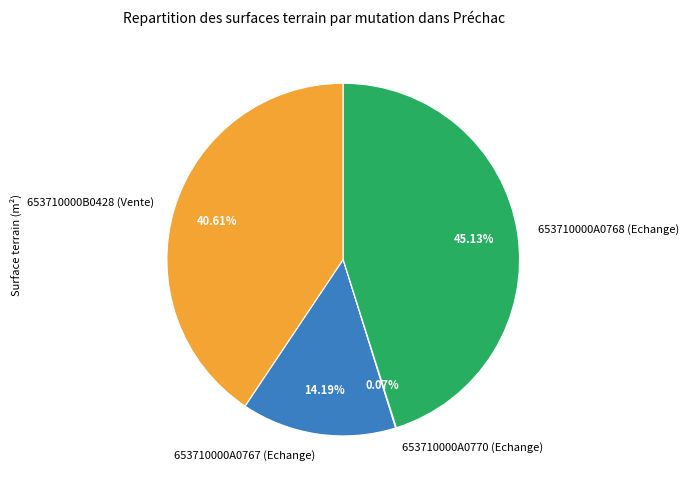

Is 653710000A0767 (Echange) the majority of the pie?

No